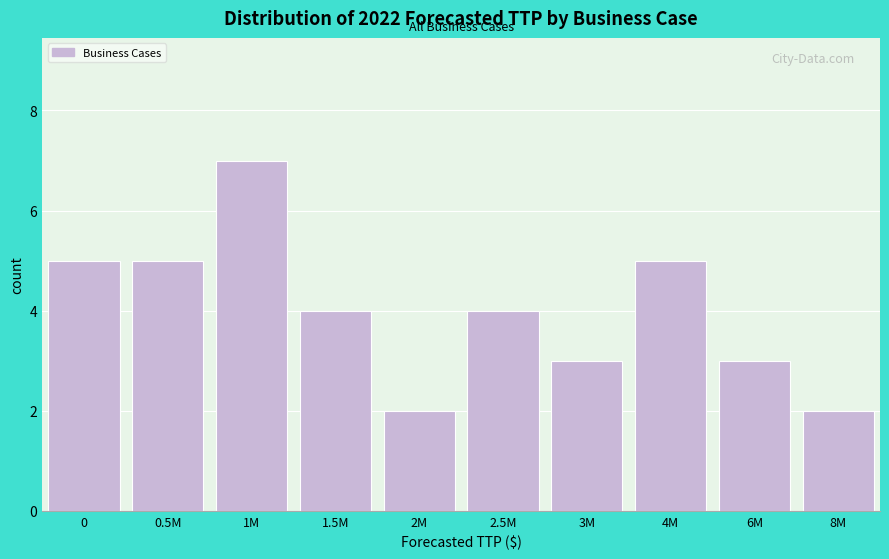

Reading left to right, what are all the values shown in this chart?

0=5	0.5M=5	1M=7	1.5M=4	2M=2	2.5M=4	3M=3	4M=5	6M=3	8M=2